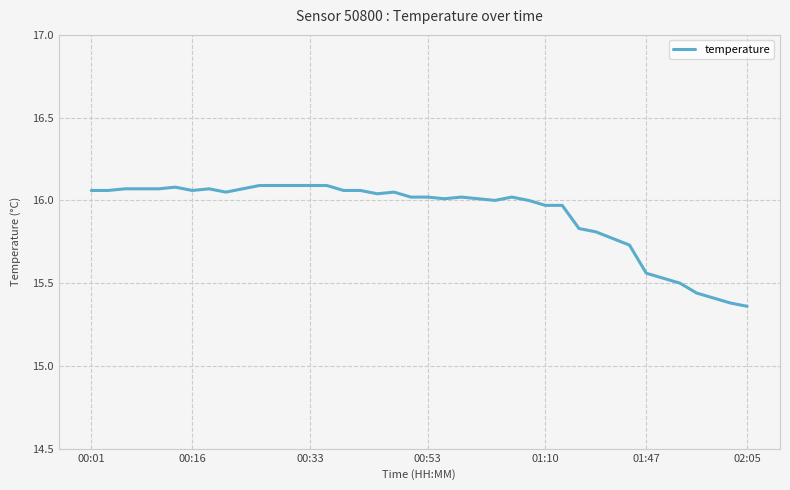

Which label corresponds to the smallest value in the chart?

02:05